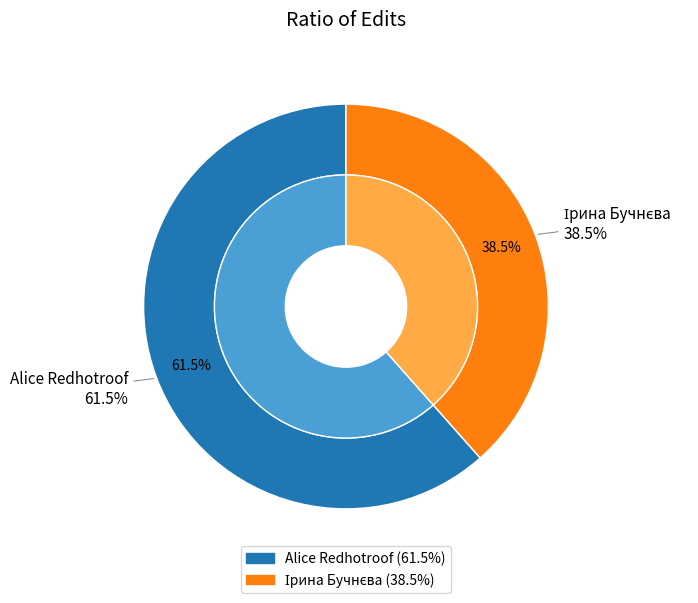

Is the sum of Alice Redhotroof and Ірина Бучнєва greater than half?

Yes